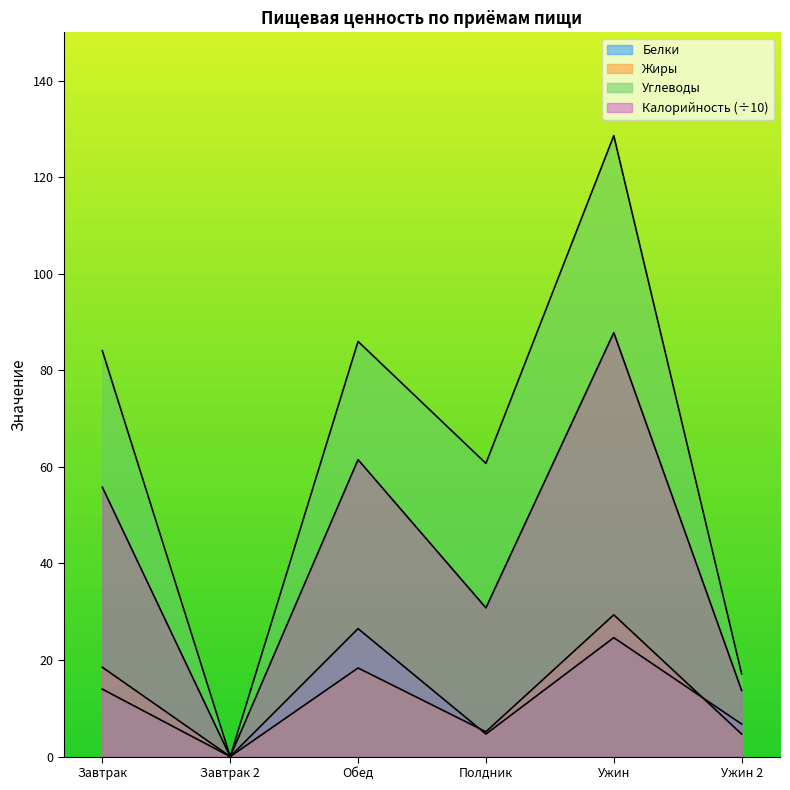

At which category is the sum across all series the highest?

Ужин